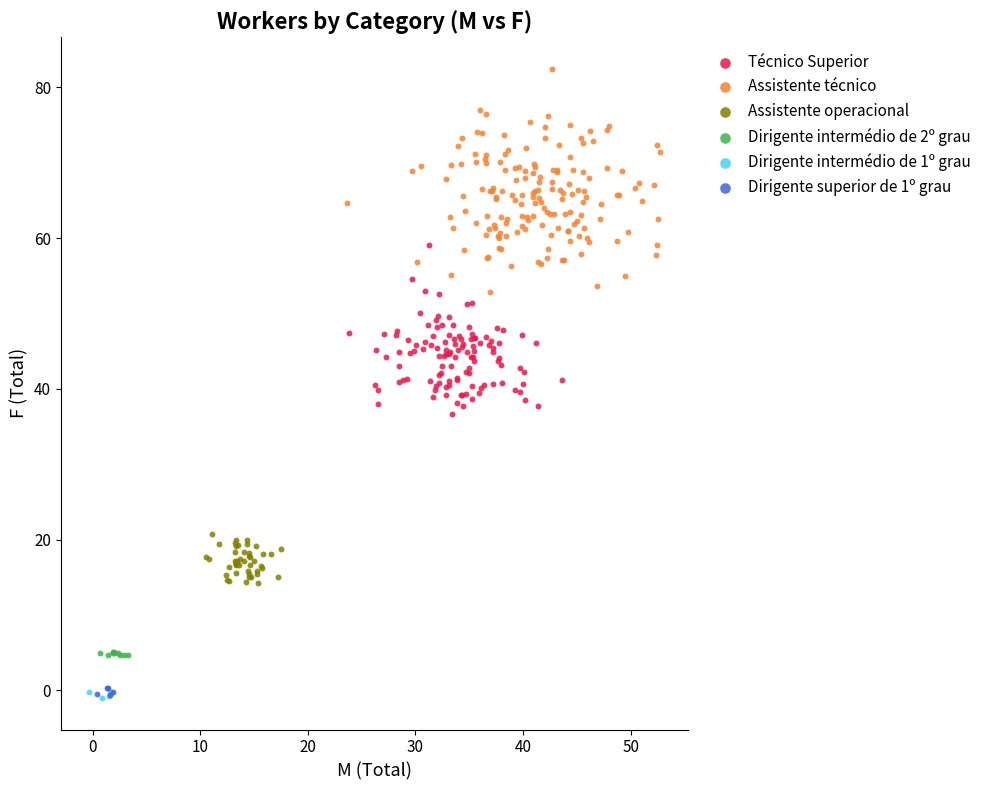

Which series has the largest Y range (max minus min)?

Assistente técnico